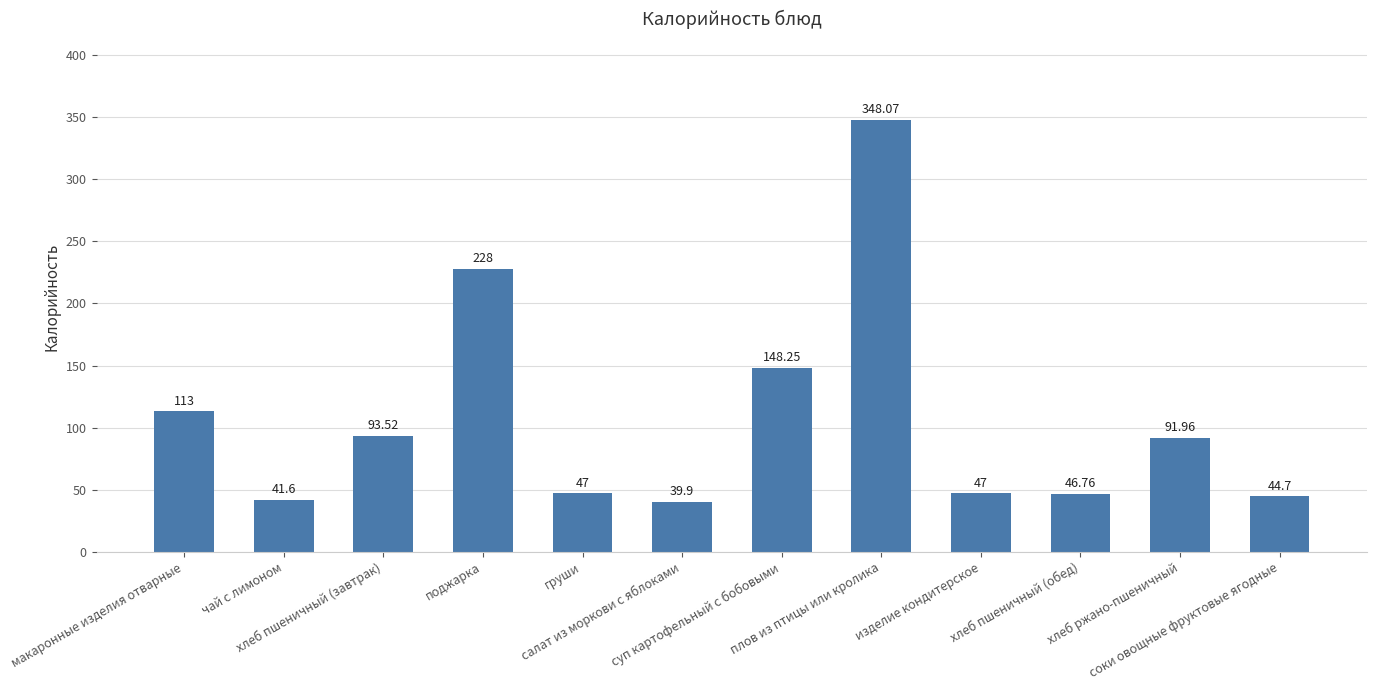

Count the number of values greater than 91.

6